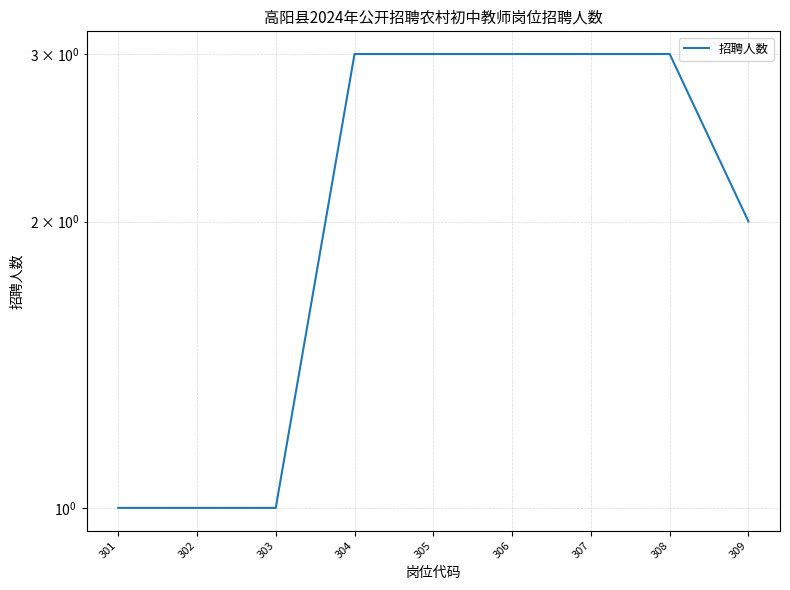

Rank the categories by value from lowest to highest.

301, 302, 303, 309, 304, 305, 306, 307, 308